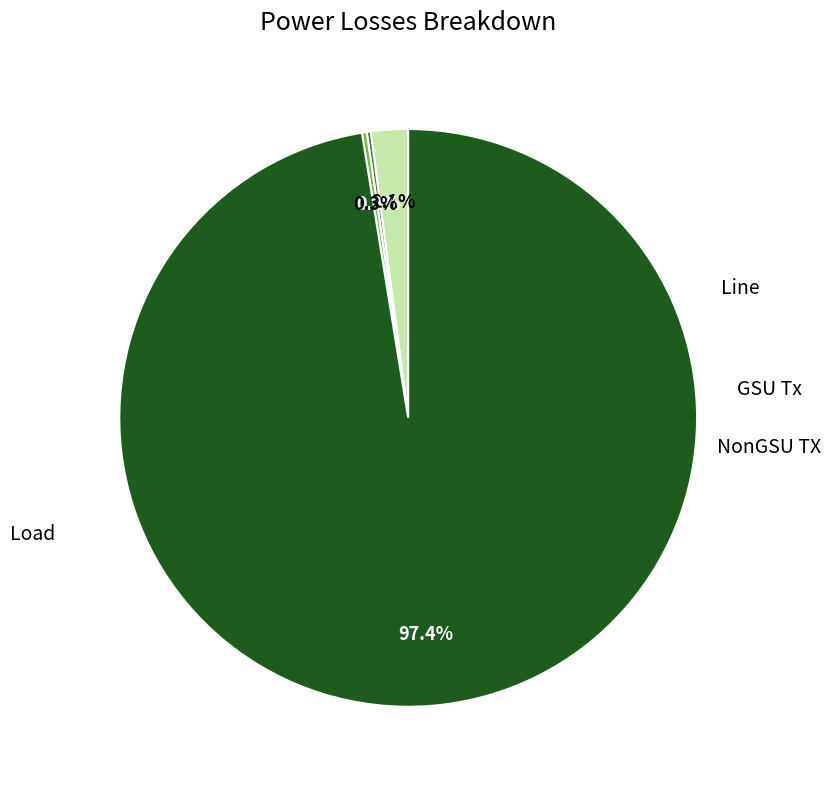

Is there any slice that represents more than half of the pie?

Yes